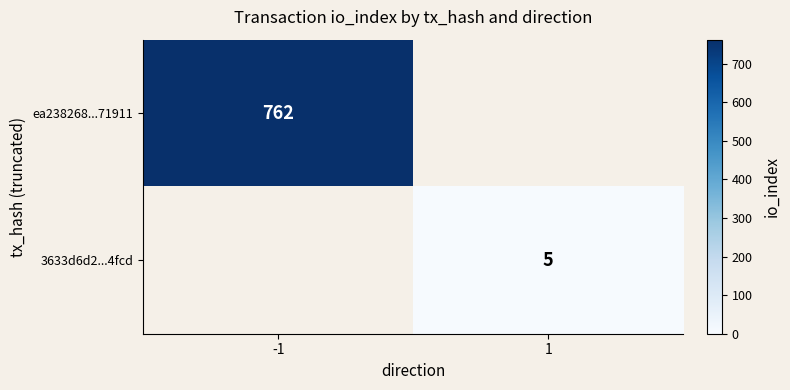

True or false: 3633d6d2...4fcd has a value of 5 at 1.

True